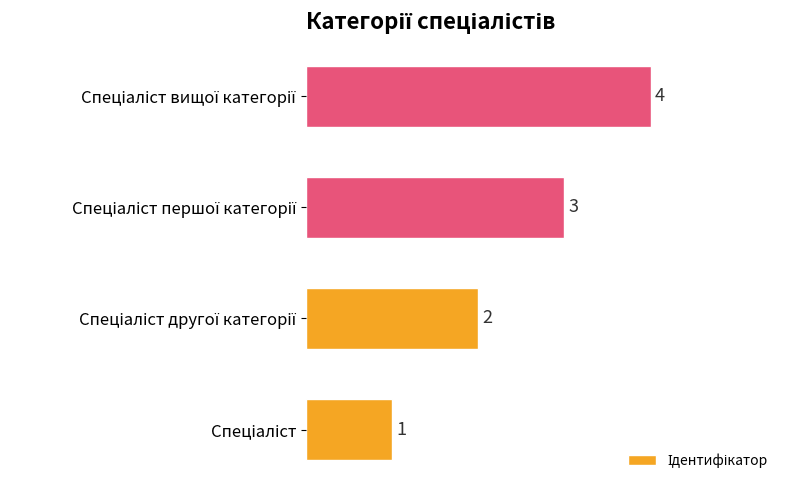

What is the difference between the maximum and minimum values?

3